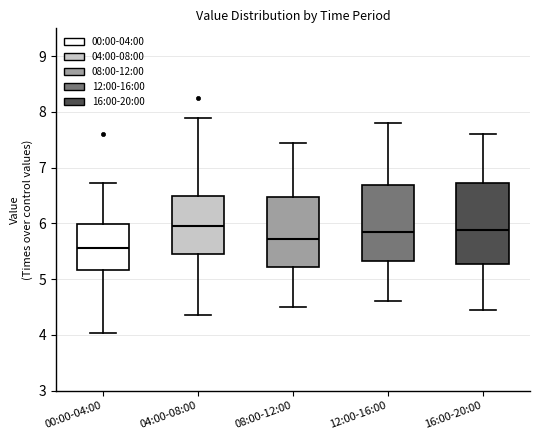

Reading left to right, read every box against the y-axis: the position of its median line, the range the box covers, and the ends of its whiskers. The values are not printed on the chart, so give them approximately, as read against the axis.

00:00-04:00: median 5.6, box 5.2 to 6.0, whiskers 4.0 to 6.7
04:00-08:00: median 6.0, box 5.5 to 6.5, whiskers 4.4 to 7.9
08:00-12:00: median 5.7, box 5.2 to 6.5, whiskers 4.5 to 7.5
12:00-16:00: median 5.9, box 5.3 to 6.7, whiskers 4.6 to 7.8
16:00-20:00: median 5.9, box 5.3 to 6.7, whiskers 4.5 to 7.6